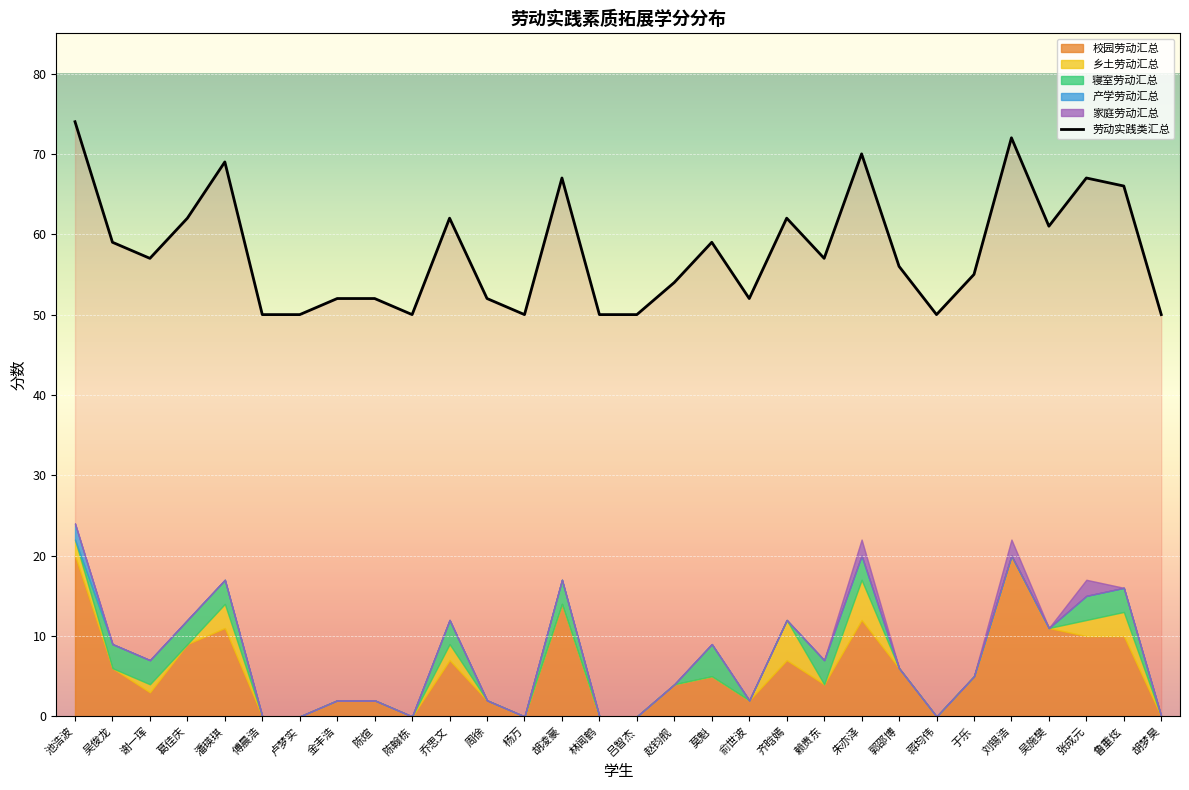

How many values exceed 57?

13